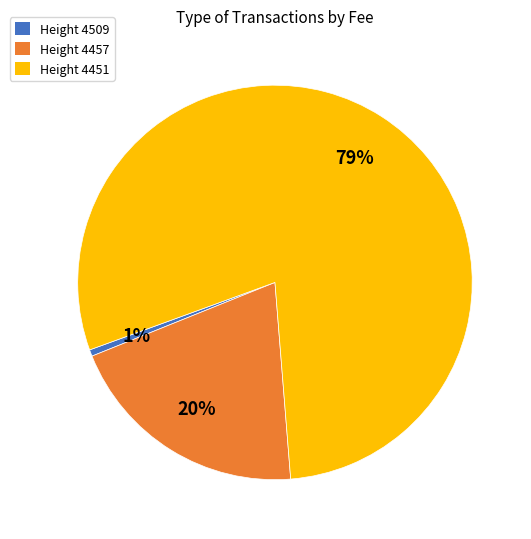

Does Height 4451 account for over 50% of the chart?

Yes